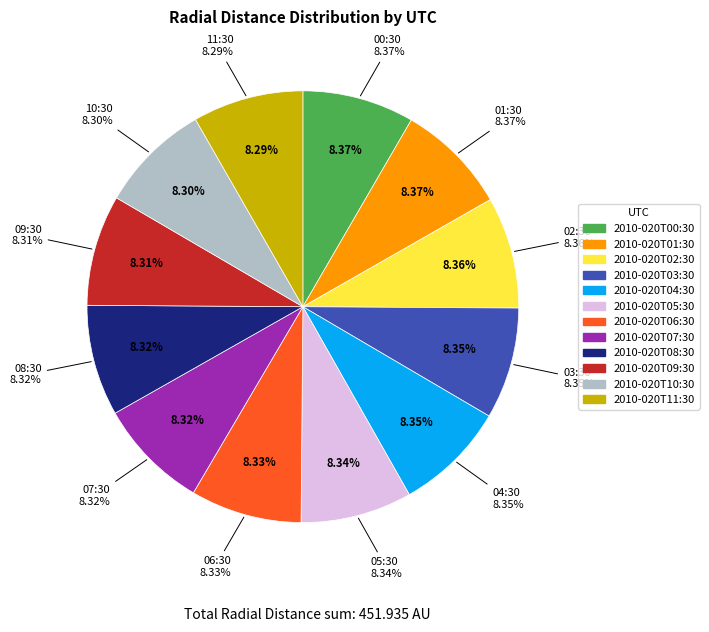

To the nearest percent, what portion does 2010-020T03:30 represent?

8%